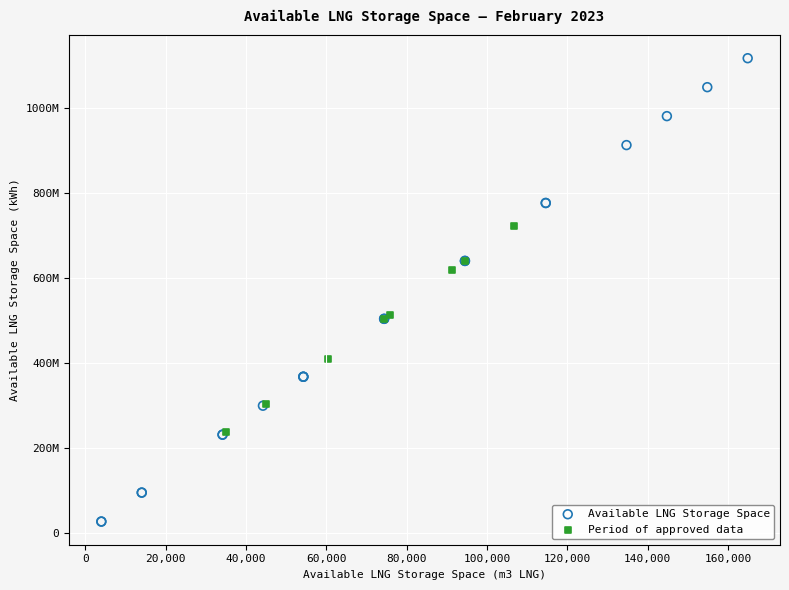

What are all the series names shown in the legend?

Available LNG Storage Space, Period of approved data